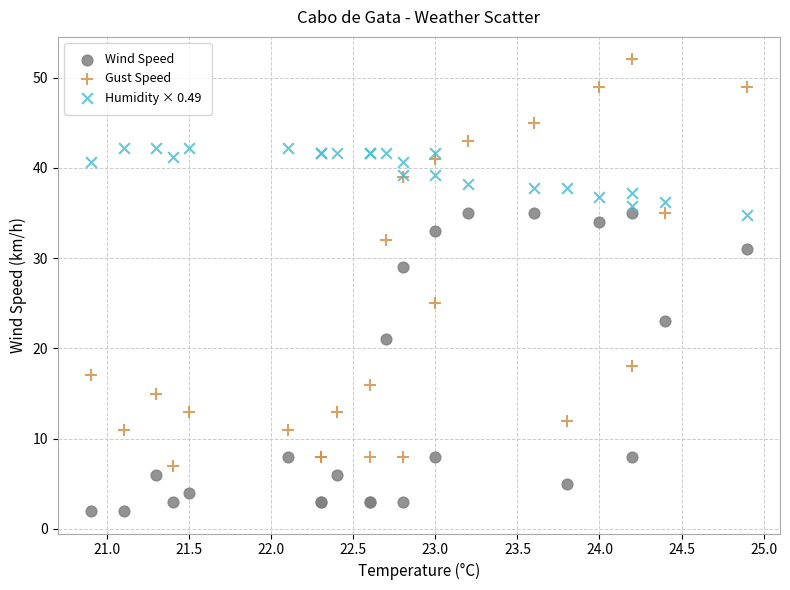

Which series has the widest spread of Y values?

Gust Speed